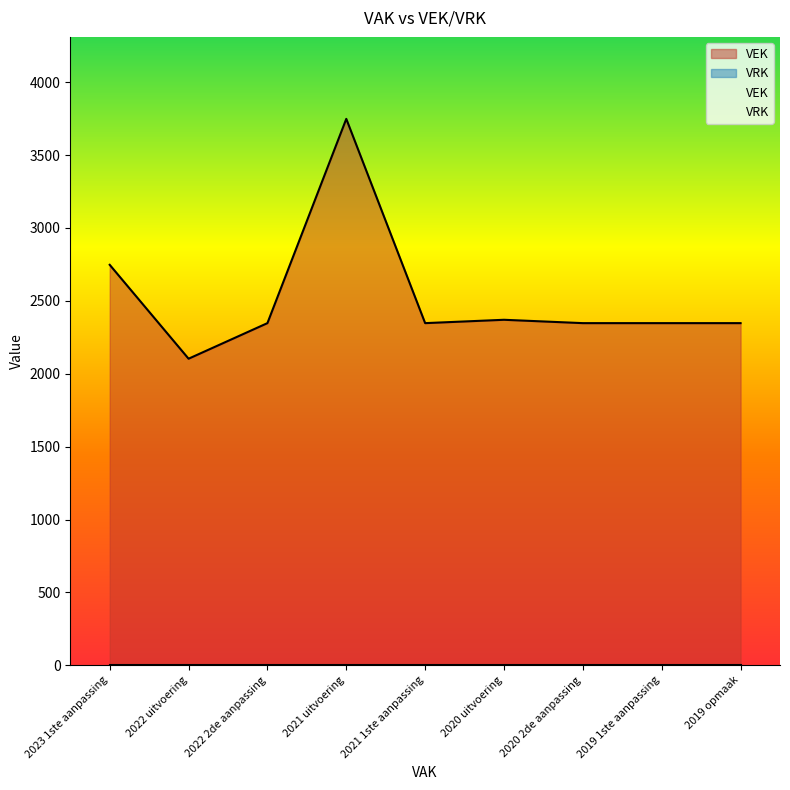

What value does the data have at 2020 uitvoering?

2370